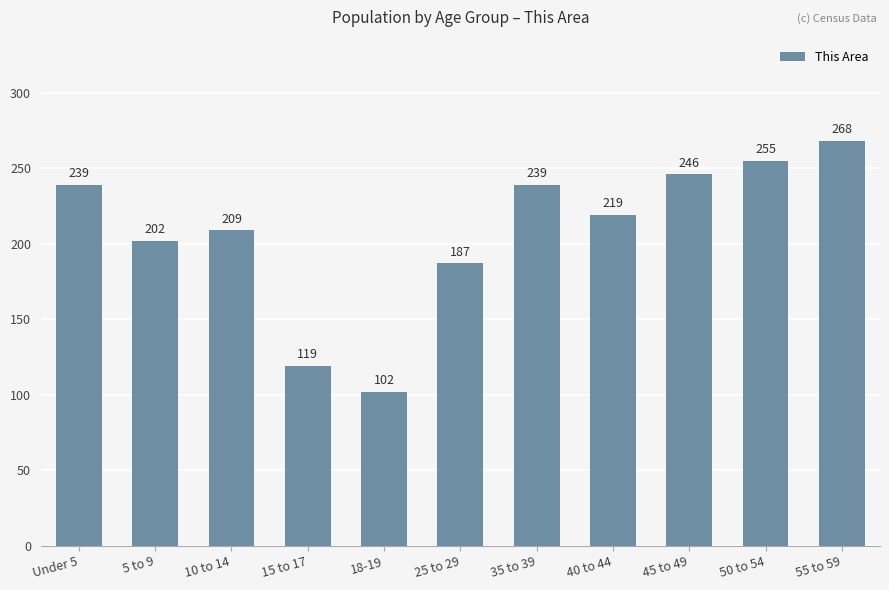

True or false: the data shows 209 at 10 to 14.

True